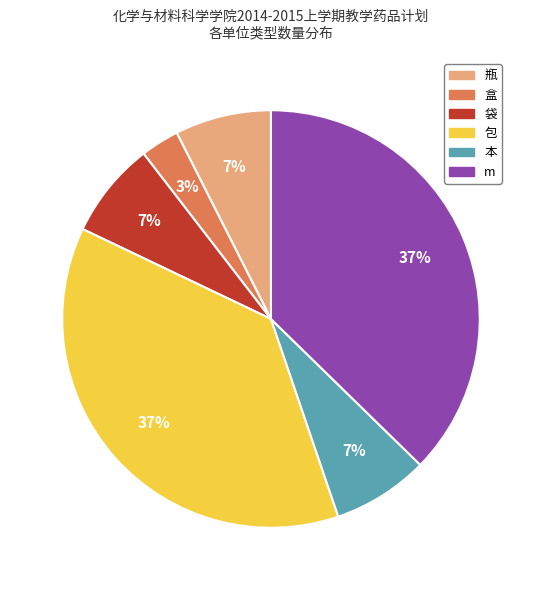

Approximately how many times larger is the value at 本 compared to 包?

0.2